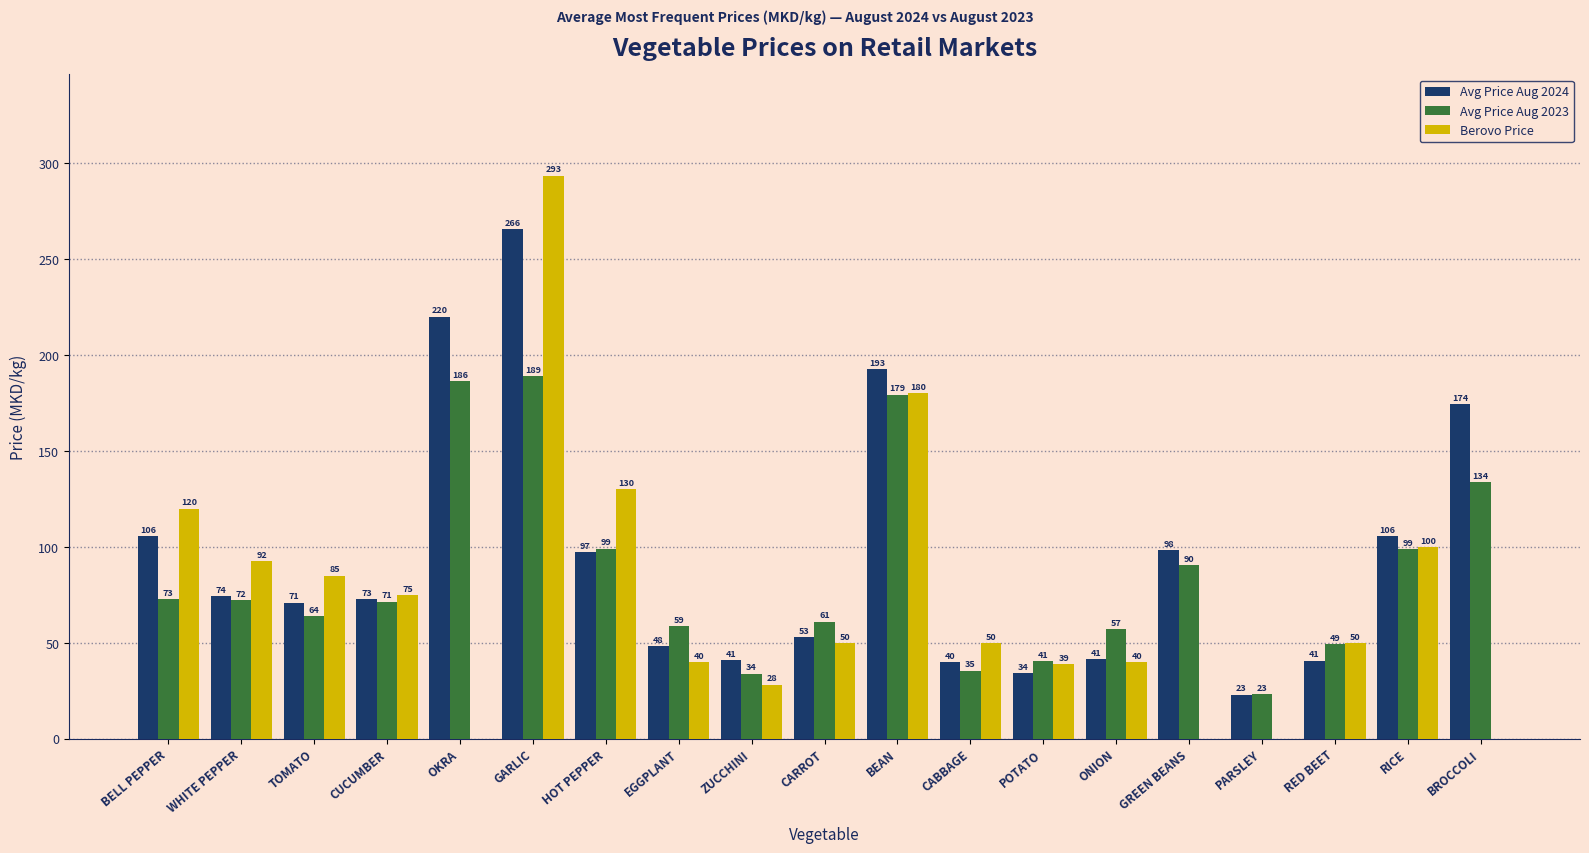

What is the approximate value of Berovo Price at ONION?

40.0